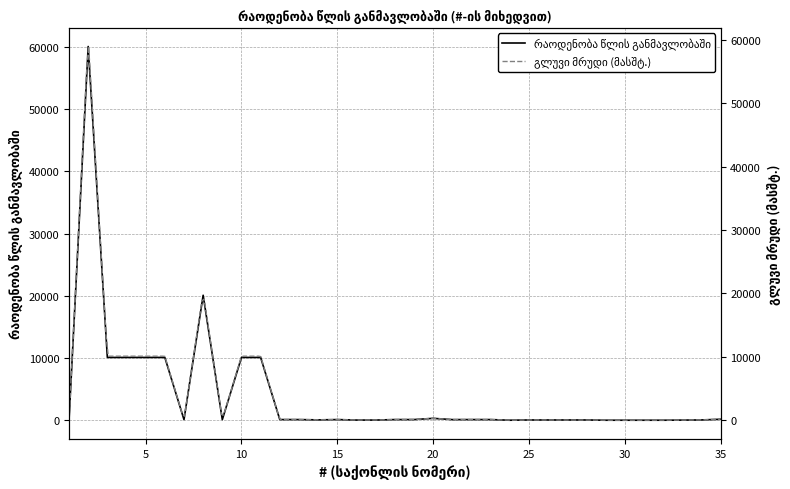

List the labels in order of value, smallest first.

24, 29, 30, 31, 32, 33, 1, 16, 17, 25, 26, 27, 28, 34, 14, 7, 9, 21, 12, 13, 15, 18, 19, 22, 23, 35, 20, 3, 4, 5, 6, 10, 11, 8, 2